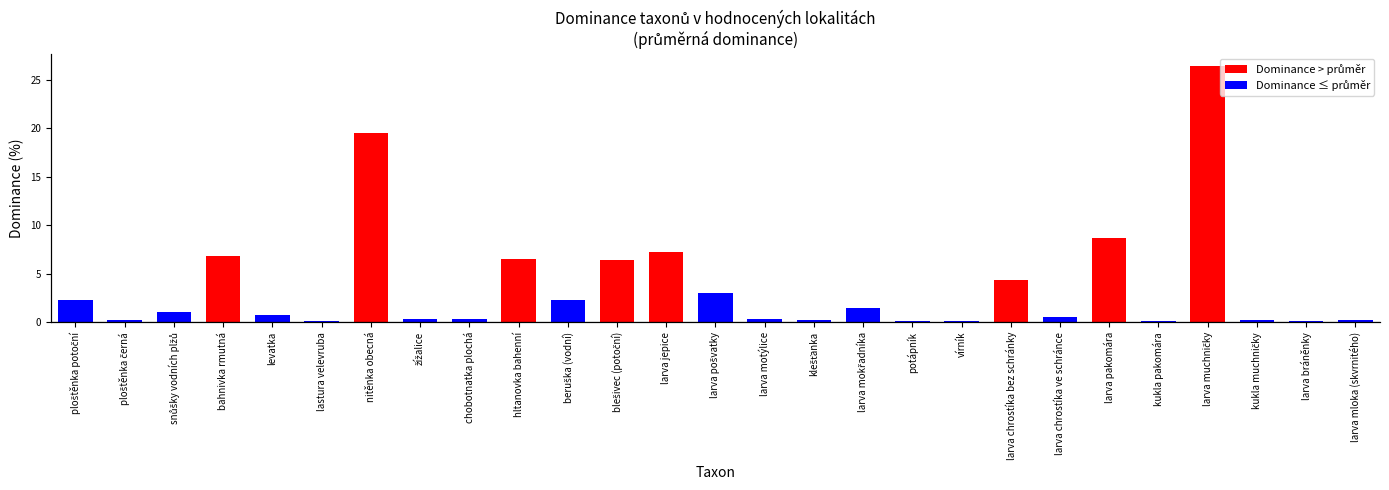

What is the smallest value displayed?

0.1